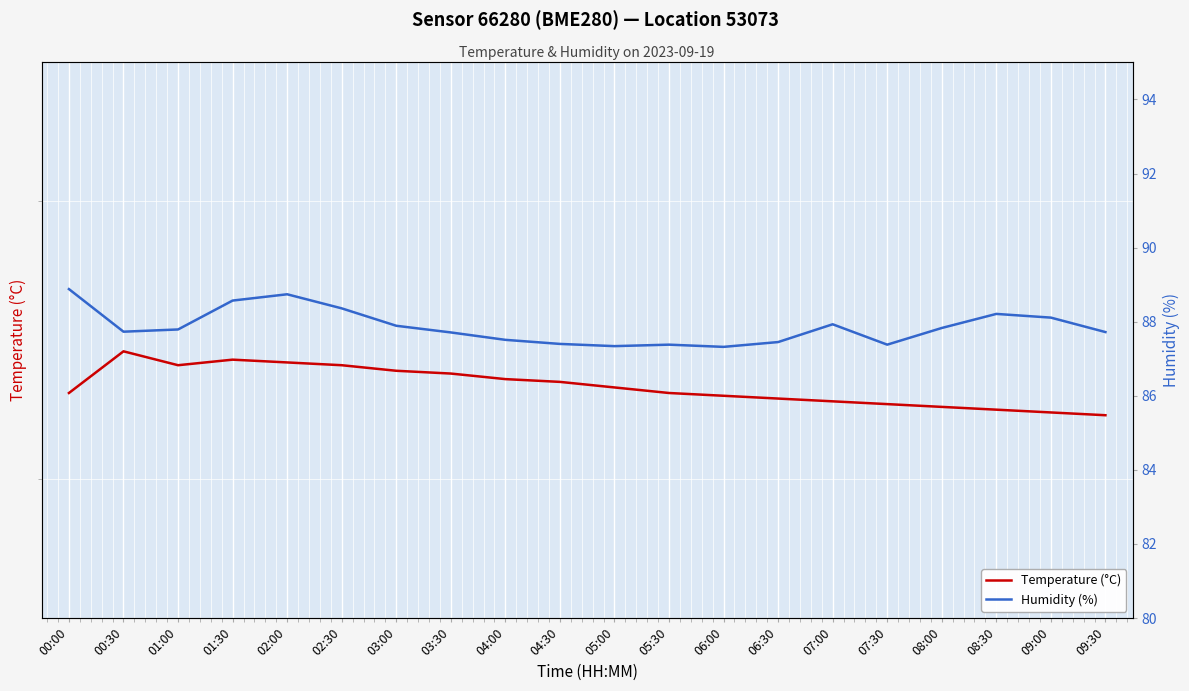

Is the value of Temperature (°C) at 00:00 greater than the value of Humidity (%) at 07:00?

No